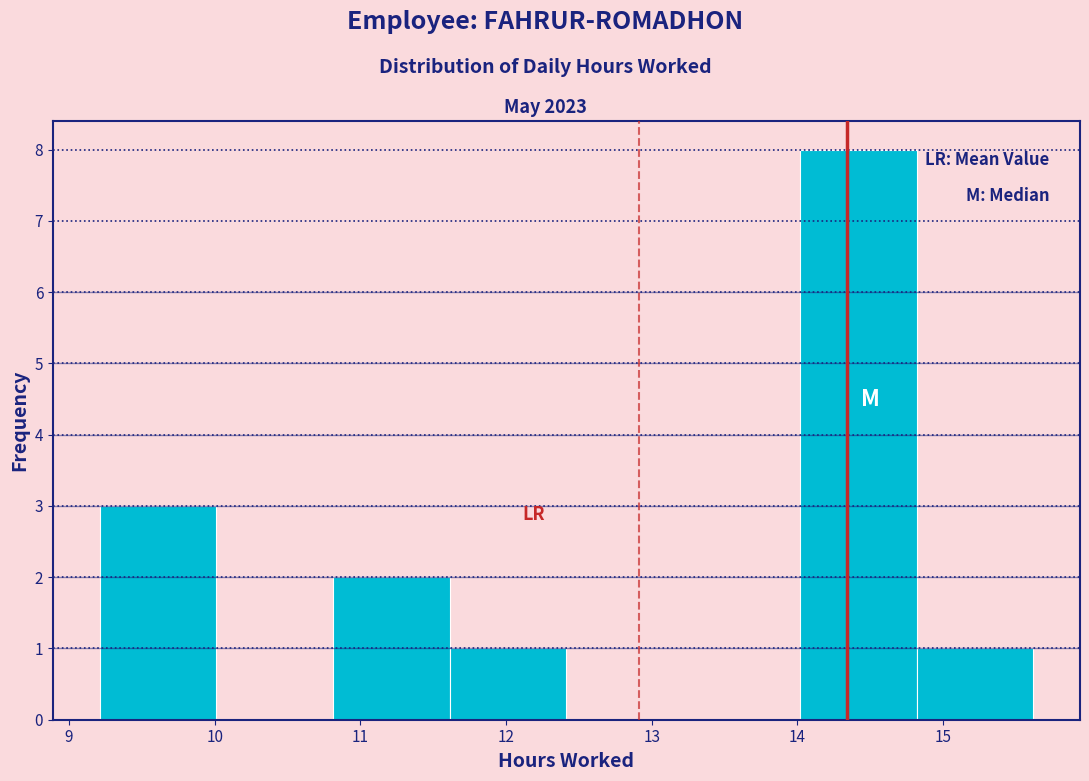

Reading left to right, transcribe this chart: for each bar, give the range it covers on the x-axis and its height. Neither the bar edges nor the heights are printed on the chart, so give them approximately, as read against the axes.

9.2 to 10.0: 3
10.0 to 10.8: 0
10.8 to 11.6: 2
11.6 to 12.4: 1
12.4 to 13.2: 0
13.2 to 14.0: 0
14.0 to 14.8: 8
14.8 to 15.6: 1